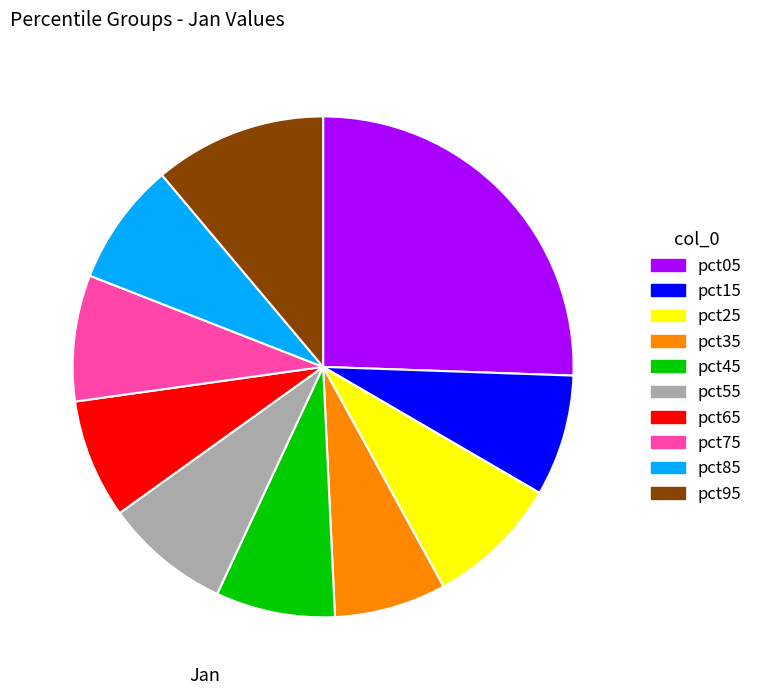

The pct15 slice represents 8% of the pie. True or false?

True